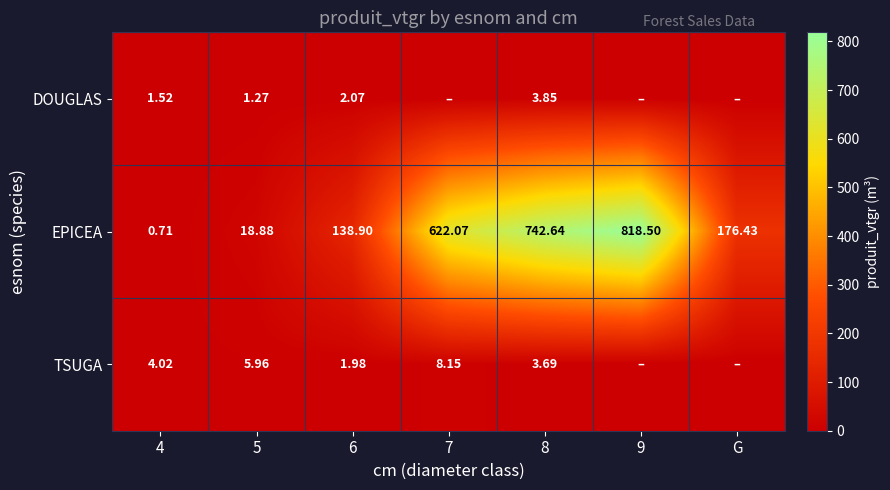

How many series are shown in this chart?

3